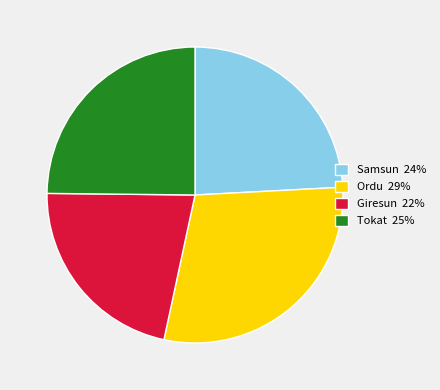

Is Tokat the majority of the pie?

No